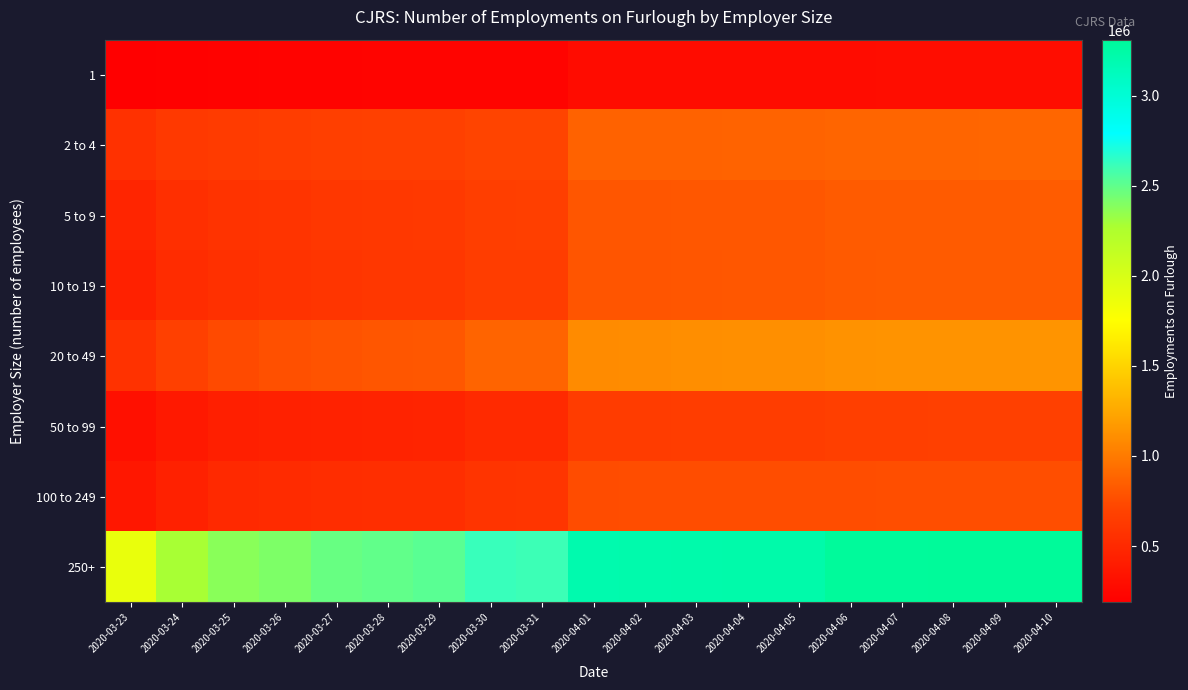

Which category has the lowest value across all series?

2020-03-23